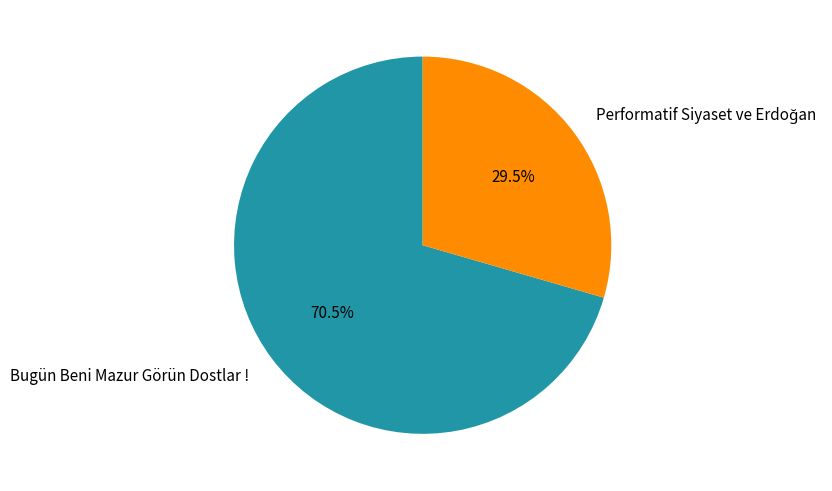

What portion of the pie excludes Bugün Beni Mazur Görün Dostlar !?

29.5%